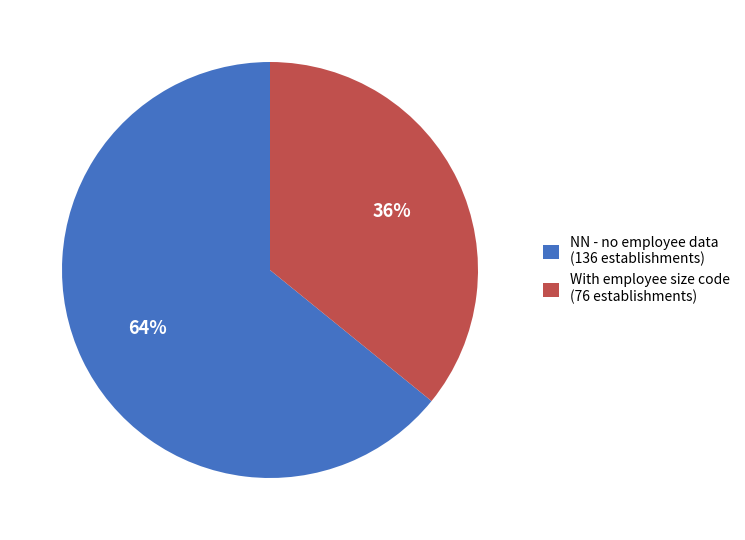

Which category has the biggest portion of the pie?

NN - no employee data (136 establishments)